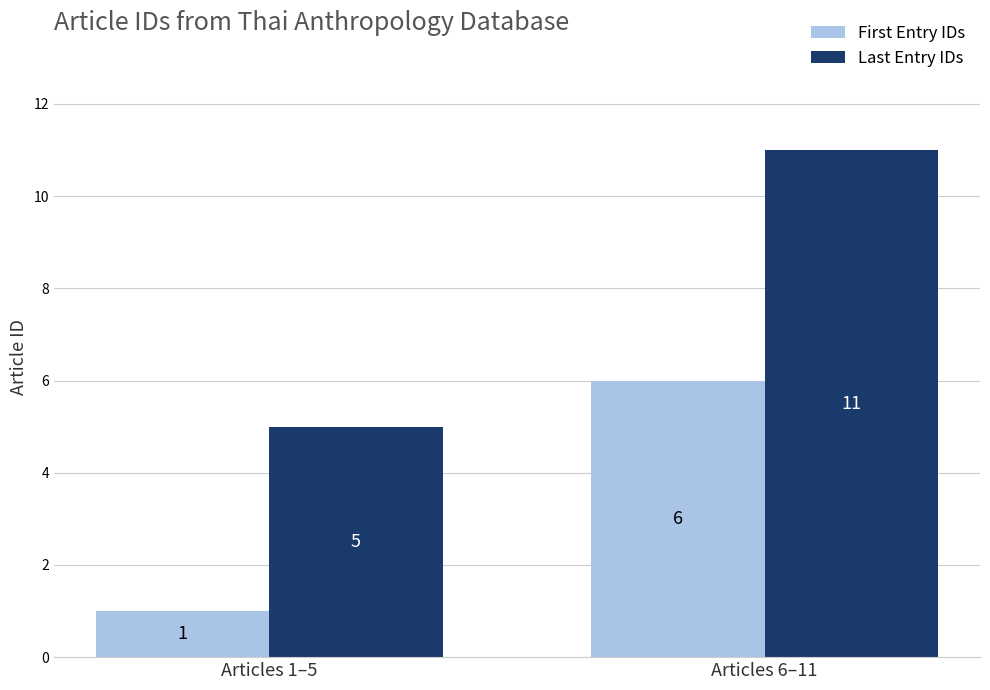

At which label does Last Entry IDs reach its peak?

Articles 6–11